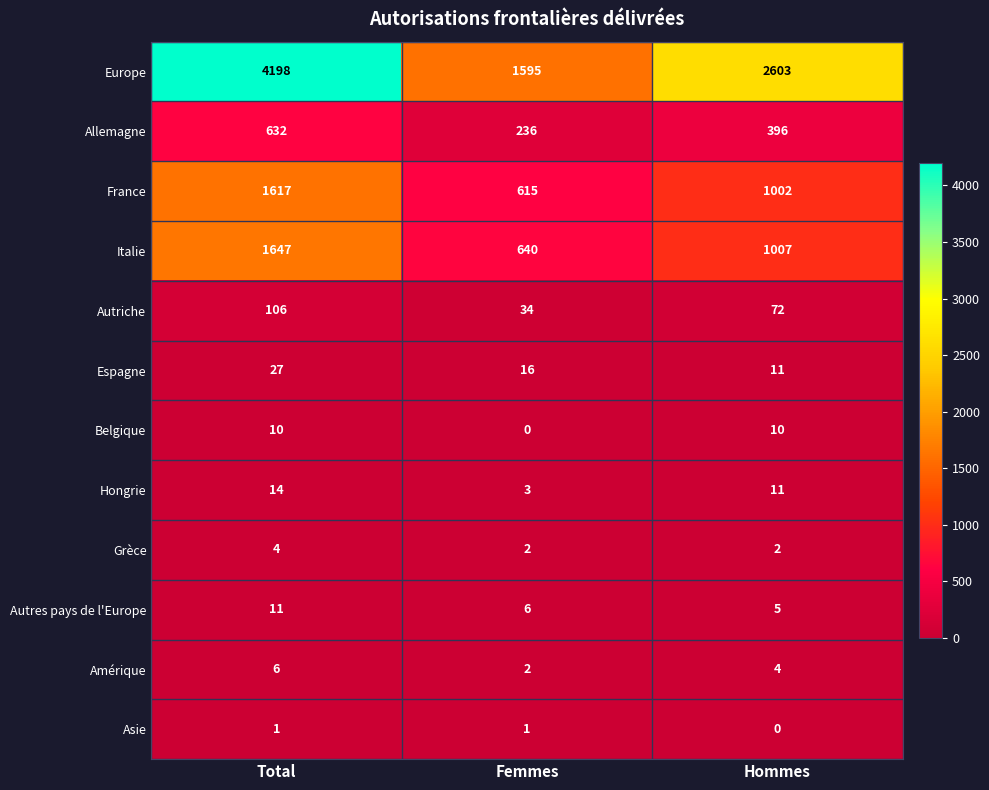

What is the spread (max minus min) of values at Total?

4197